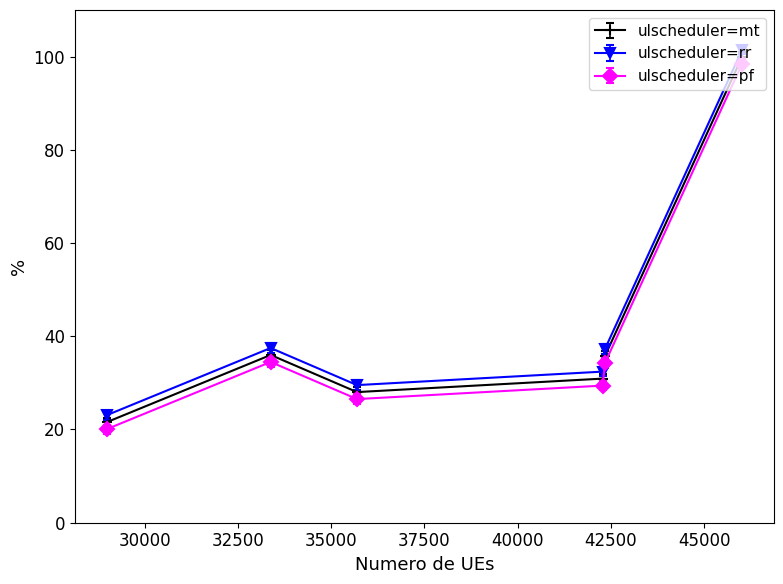

What is the lowest value of the ulscheduler=mt series?

21.6